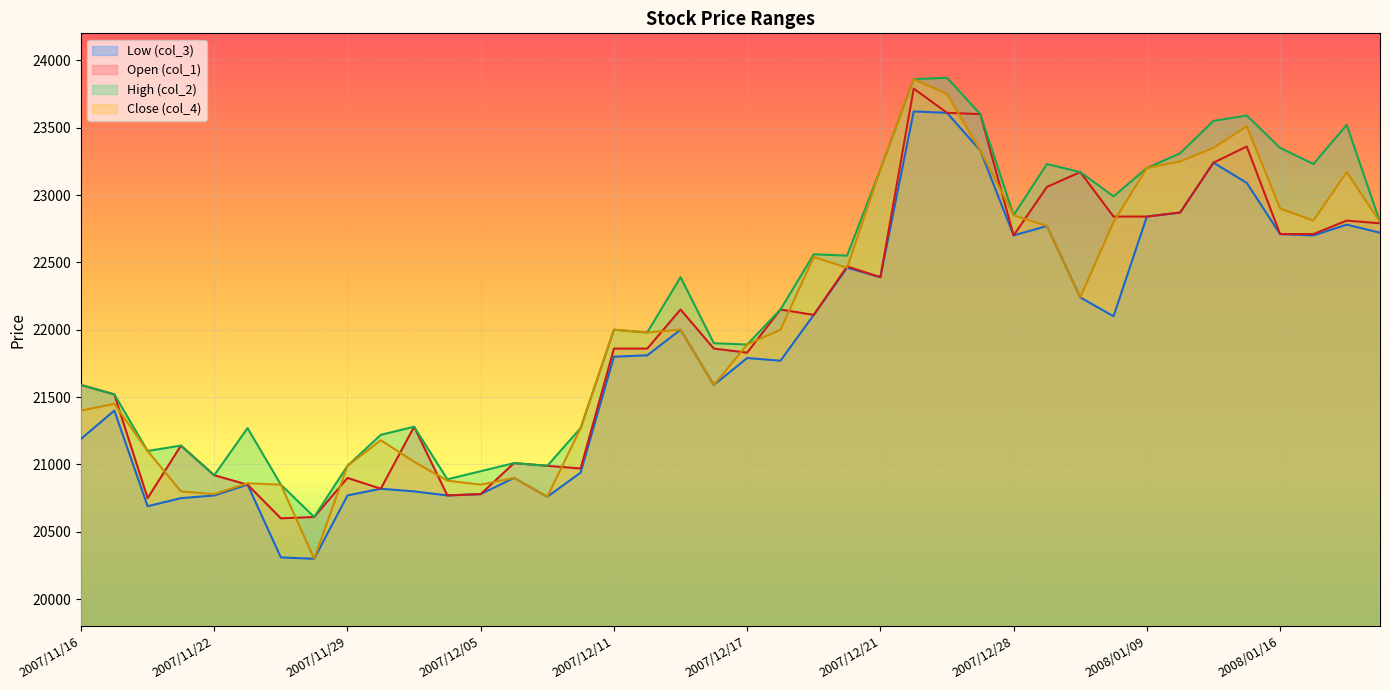

Is it true that Open (col_1) equals 22470 at 2007/12/20?

True